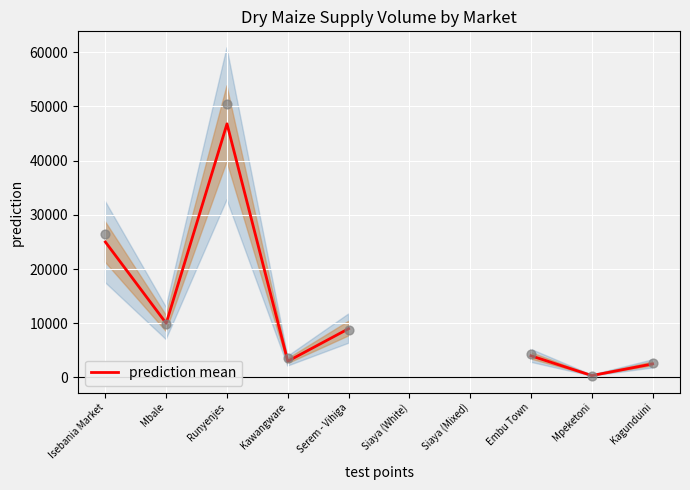

Which has a higher value, Siaya (White) or Mbale?

Mbale